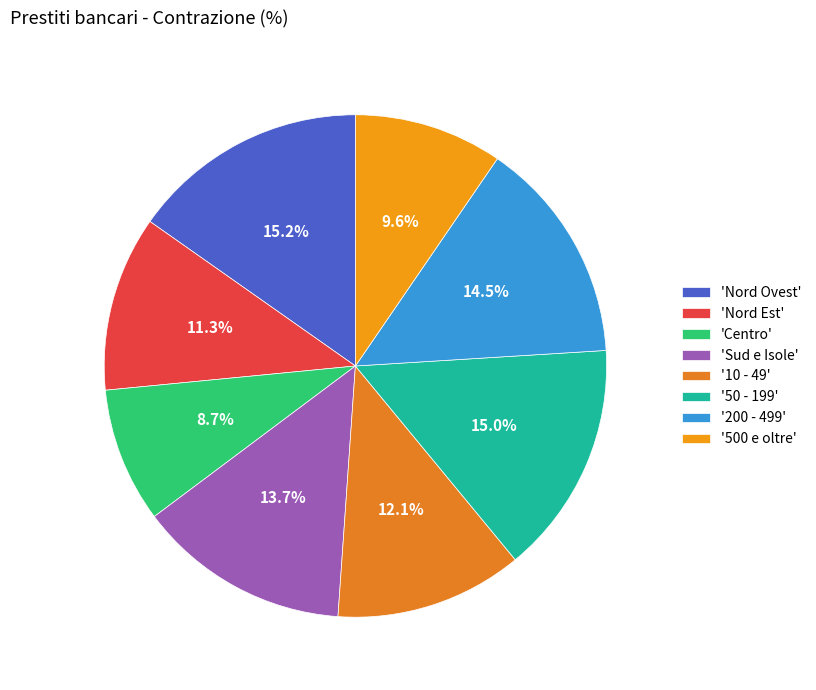

Rank the categories by value from highest to lowest.

Nord Ovest, 50 - 199, 200 - 499, Sud e Isole, 10 - 49, Nord Est, 500 e oltre, Centro